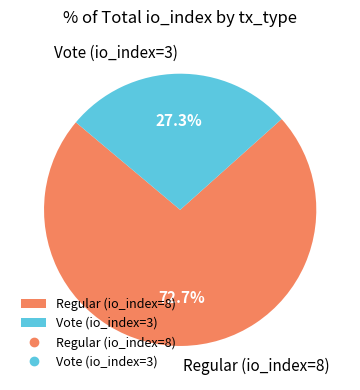

Which slice is the largest?

Regular (io_index=8)